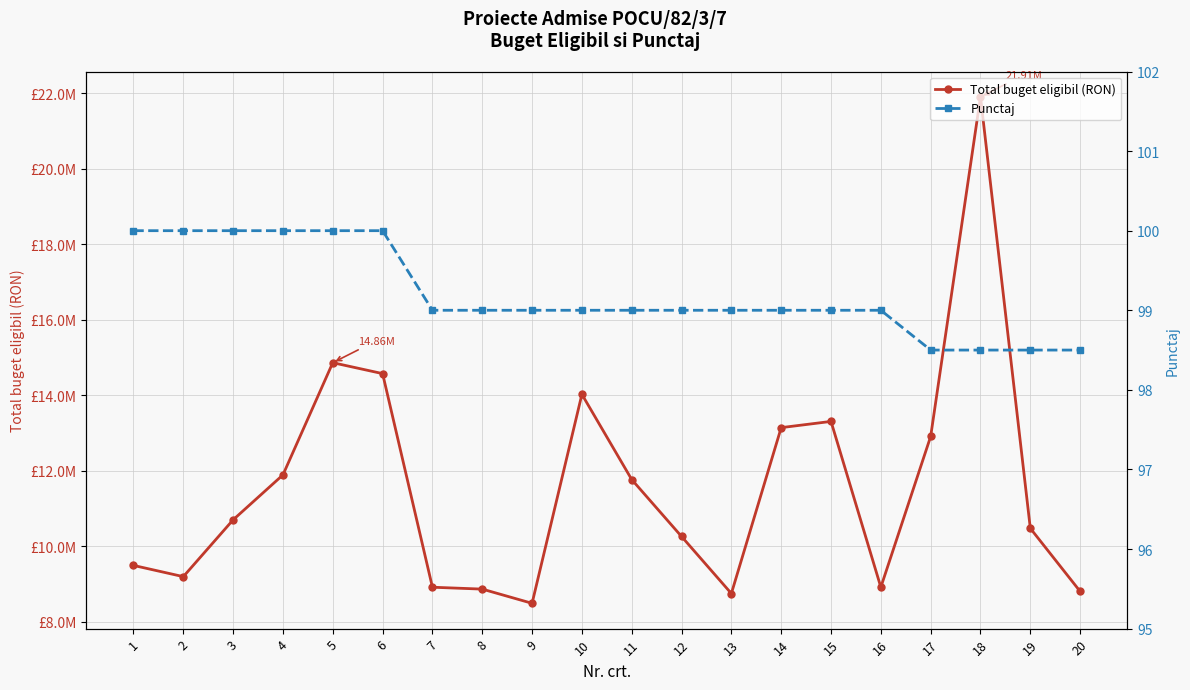

How many data points in Total buget eligibil (RON) are less than 10698319?

10